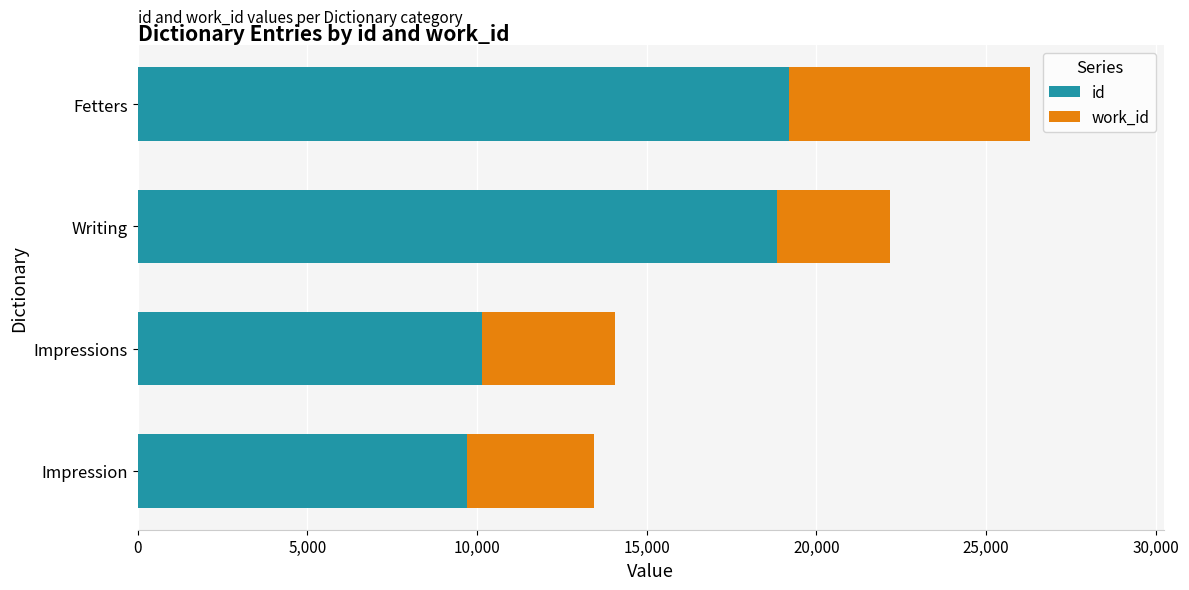

The value of id at Impression is 14160. True or false?

False